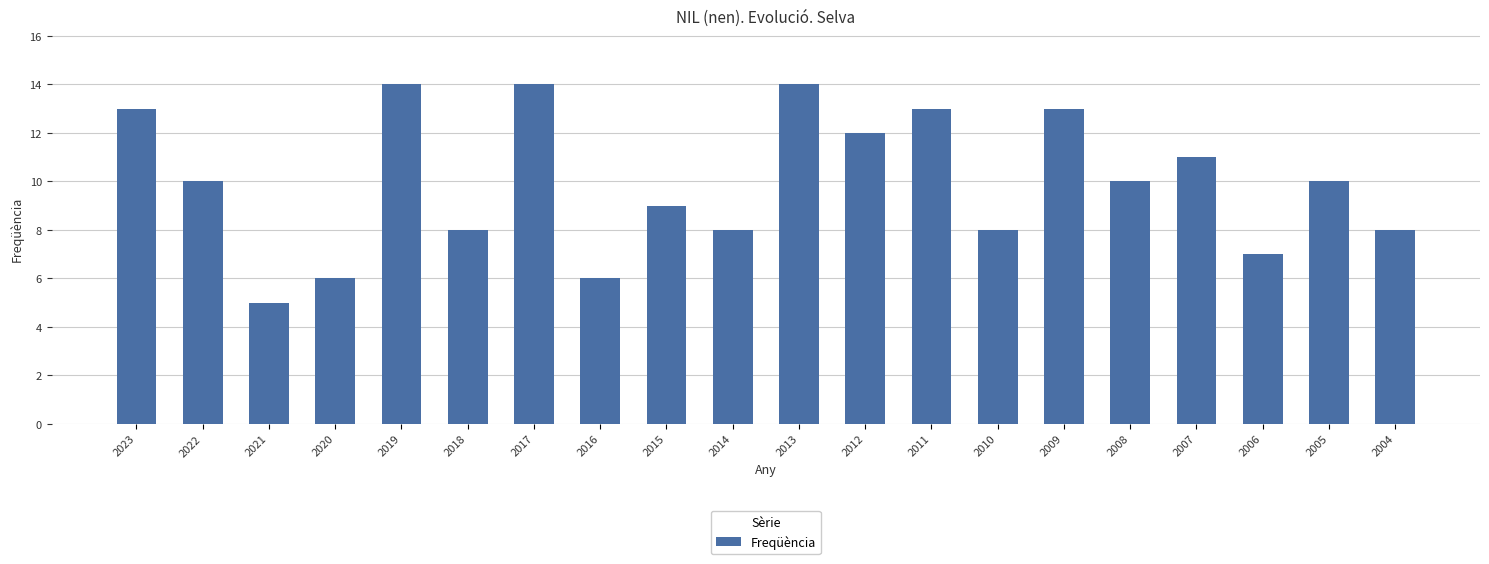

Count the number of categories in the chart.

20